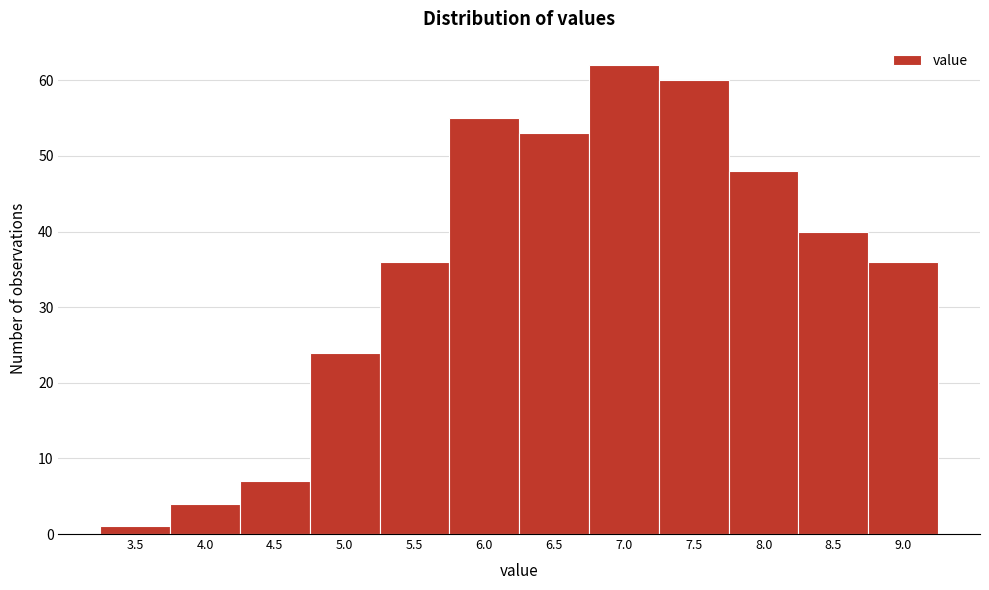

Reading right to left, list all the values displayed in this chart.

36	40	48	60	62	53	55	36	24	7	4	1